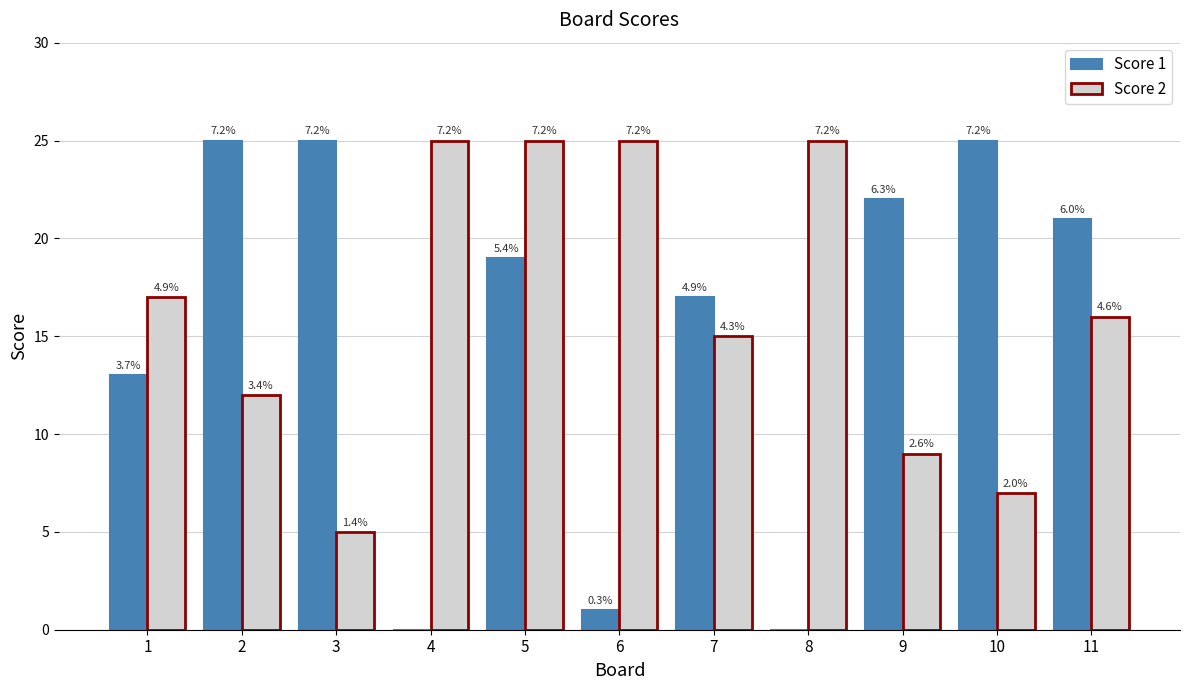

List the labels in order of Score 2 value, smallest first.

3, 10, 9, 2, 7, 11, 1, 4, 5, 6, 8